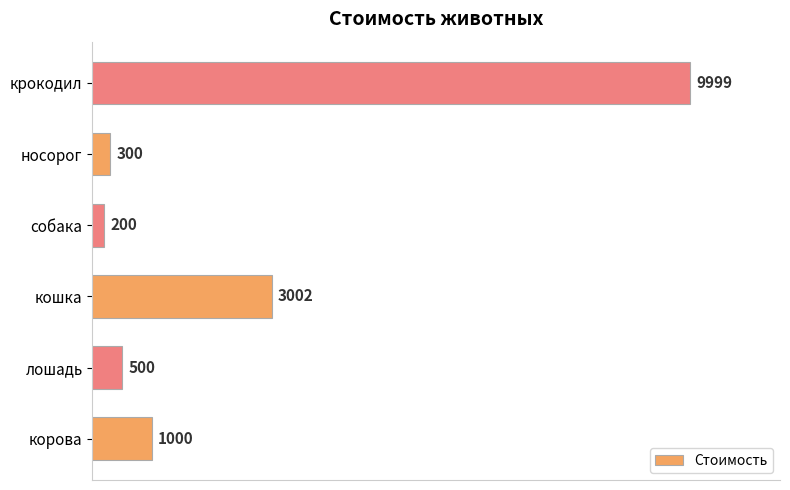

Is it true that the value at крокодил is 9999?

True